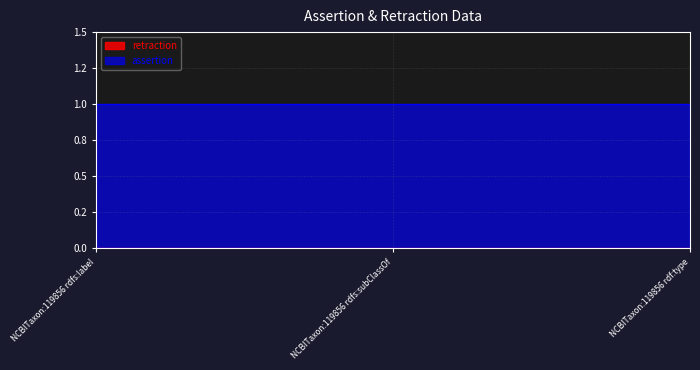

Reading left to right, extract all data points from this chart.

assertion: 1	1	1
retraction: 0	0	0